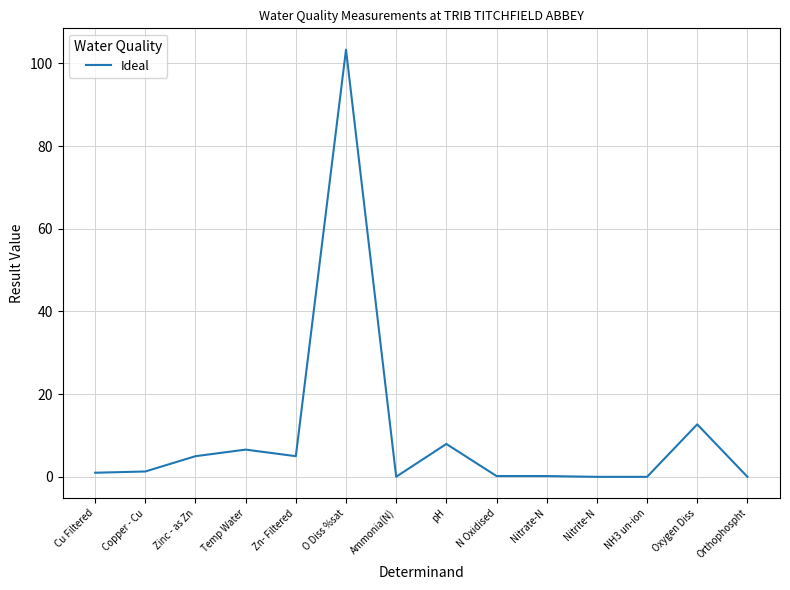

At which category does the chart reach its peak across all series?

O Diss %sat